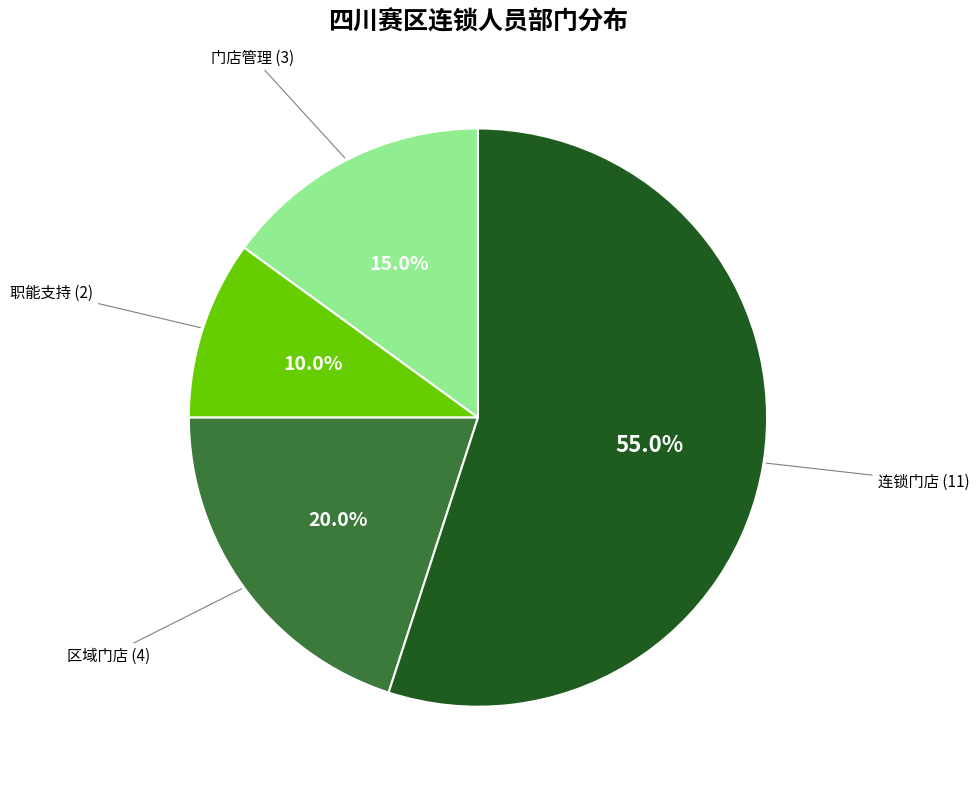

How many slices are in this pie chart?

4